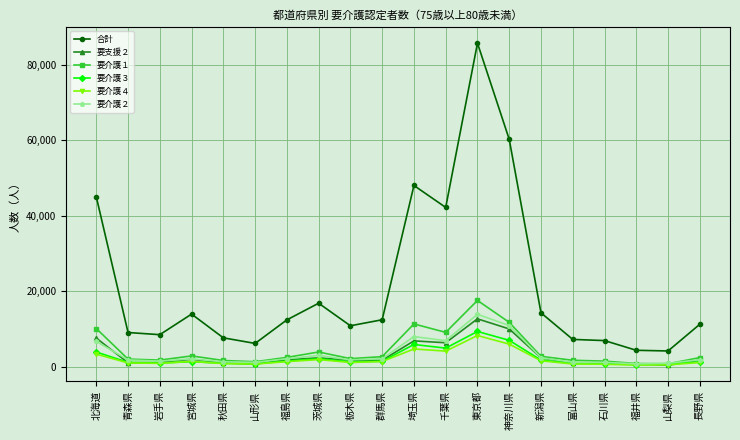

What is the label of the 1st point from the right?

長野県